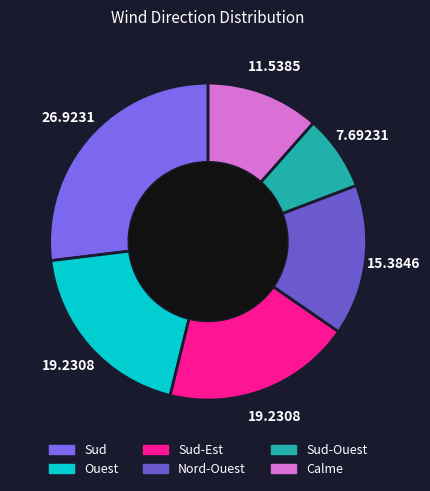

Which slice is the largest?

Sud